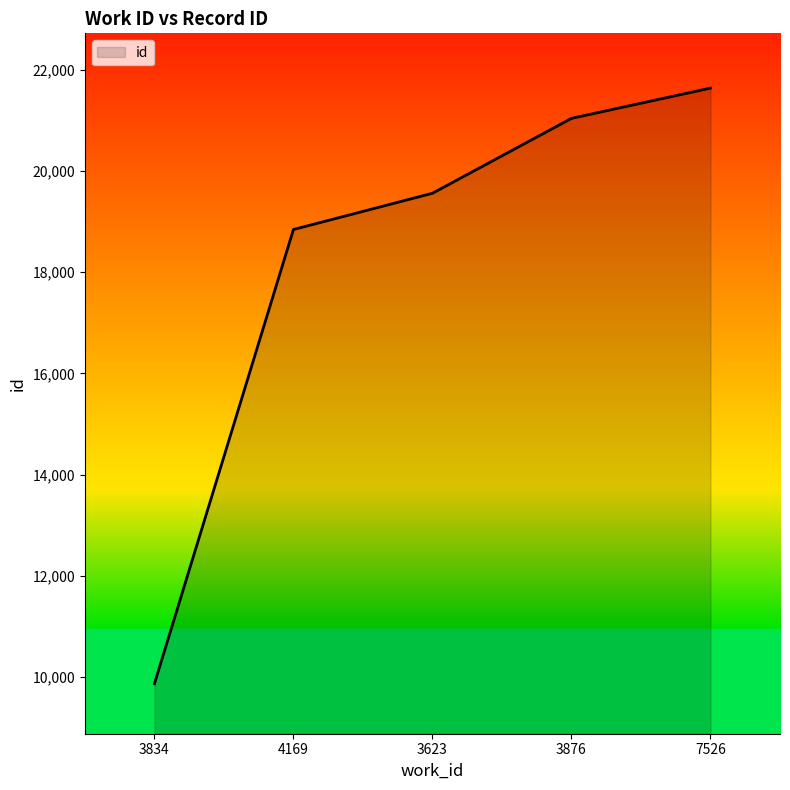

Rank the categories by value from lowest to highest.

3834, 4169, 3623, 3876, 7526